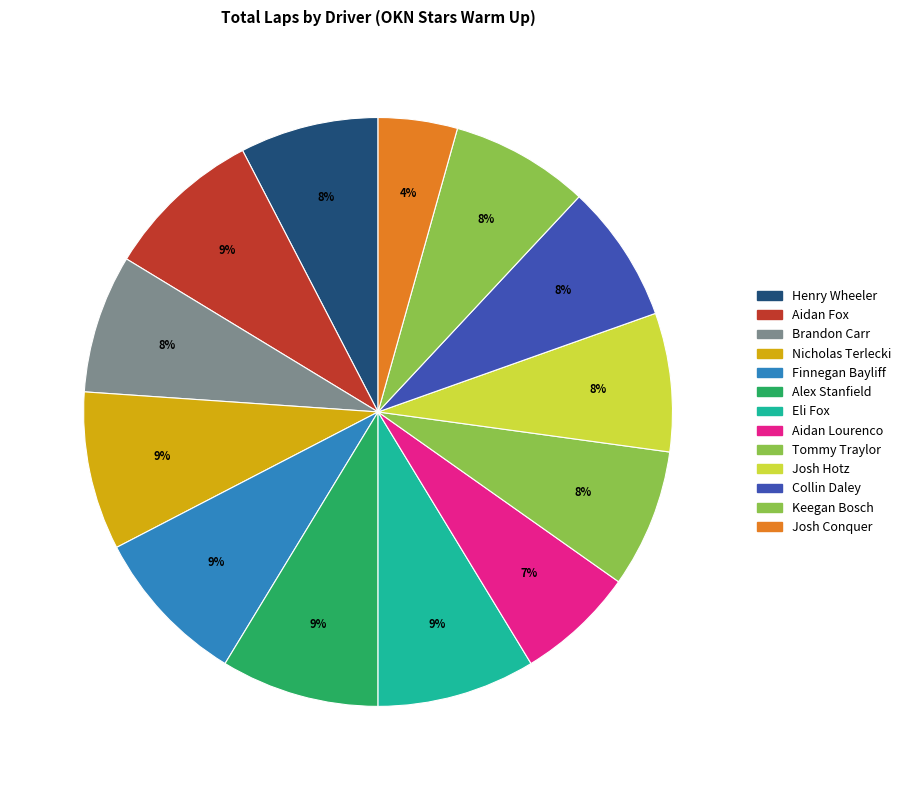

How many slices are in this pie chart?

13